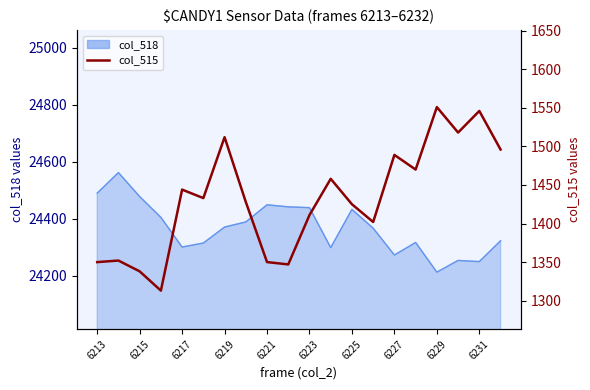

What is the ratio of the value at 6229 to the value at 6231?

1.0